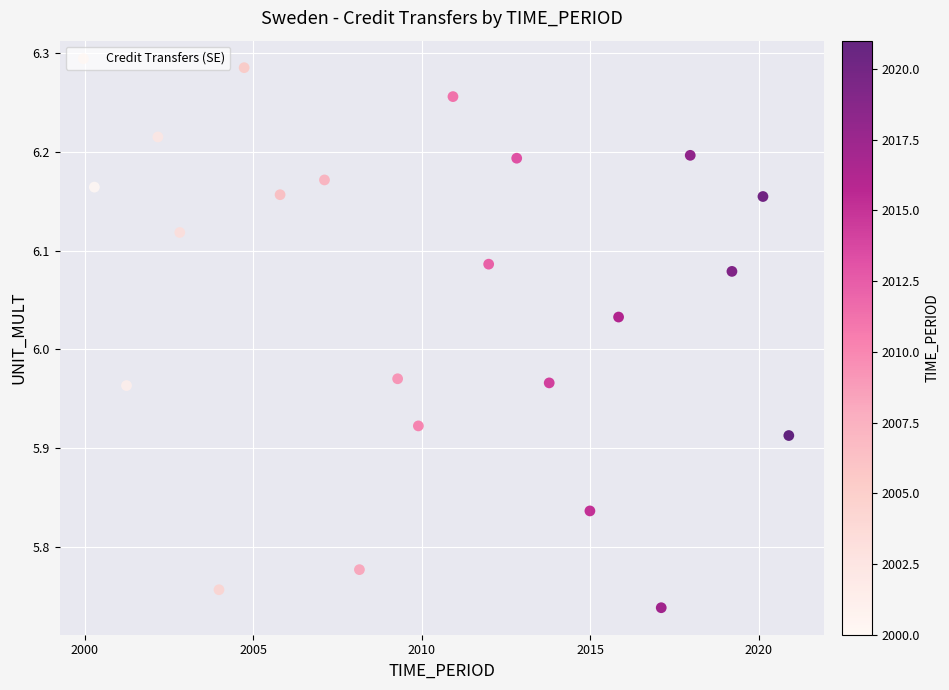

What is the range of Y values (max minus min)?

0.5